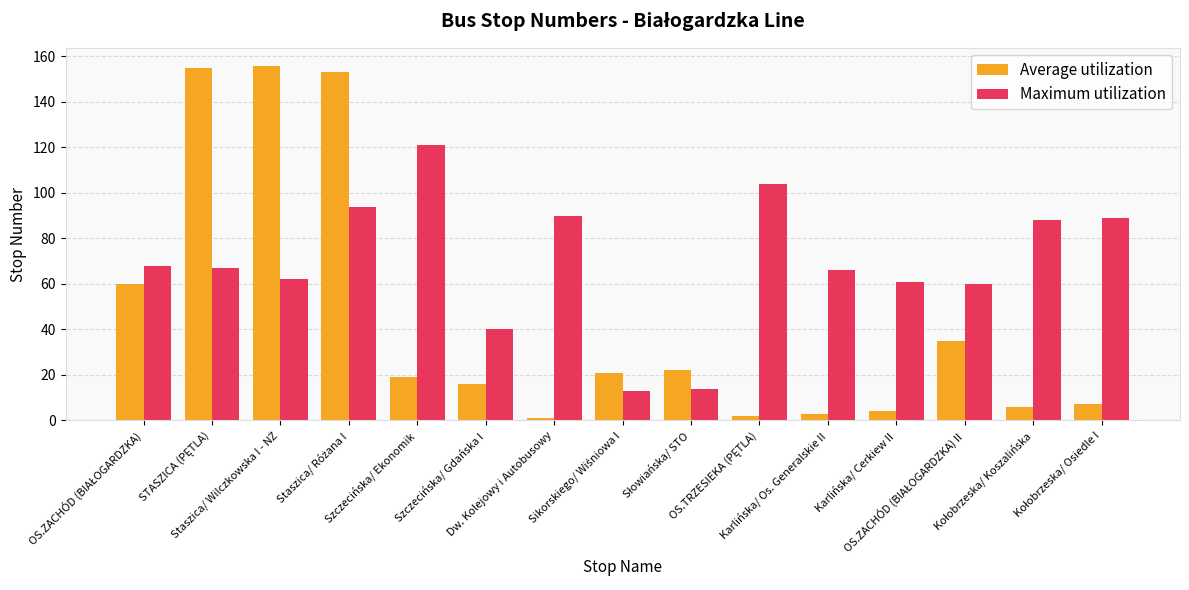

What is the difference between the maximum and minimum values in the Average utilization series?

155